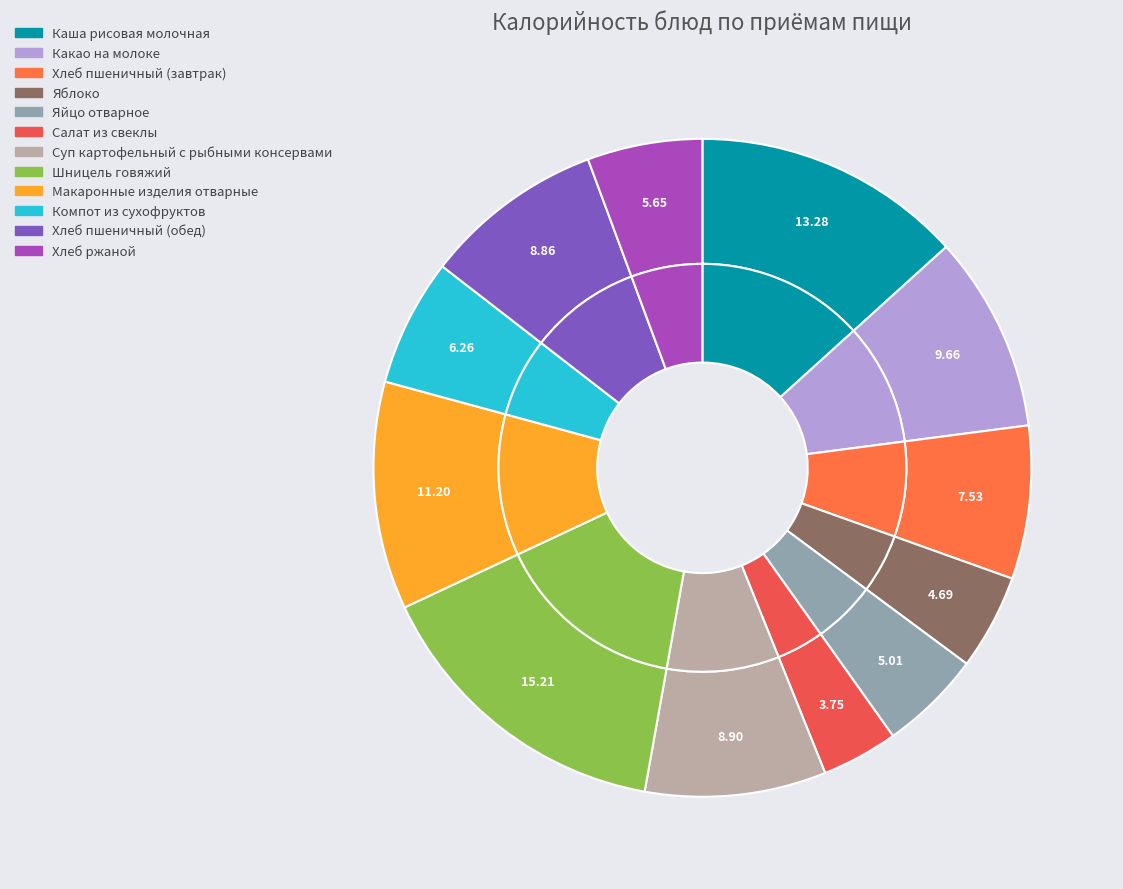

Is the sum of Салат из свеклы and Макаронные изделия отварные greater than half?

No